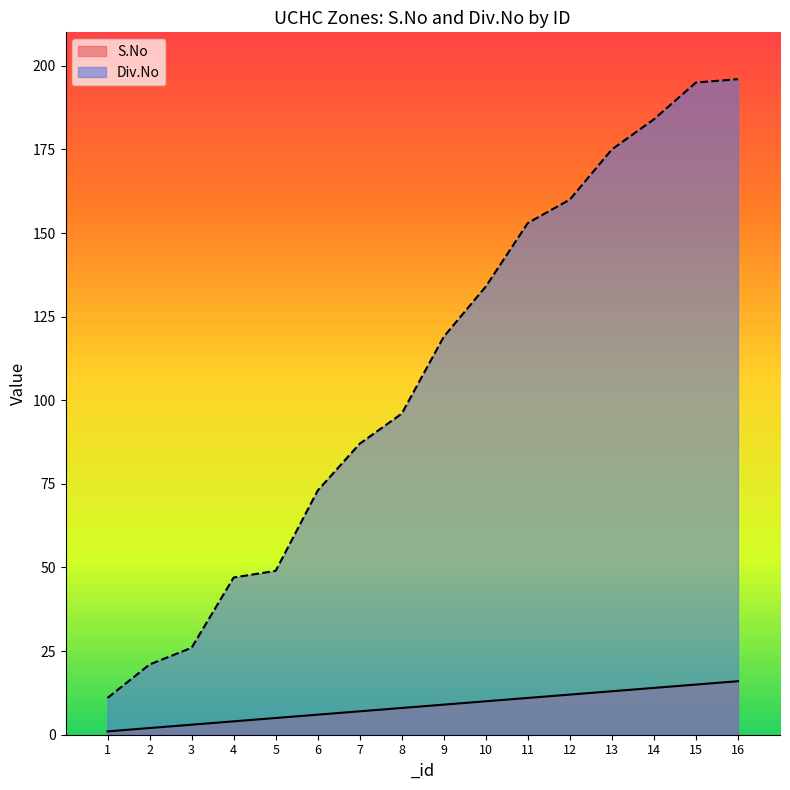

How many values in the S.No series exceed 9?

7